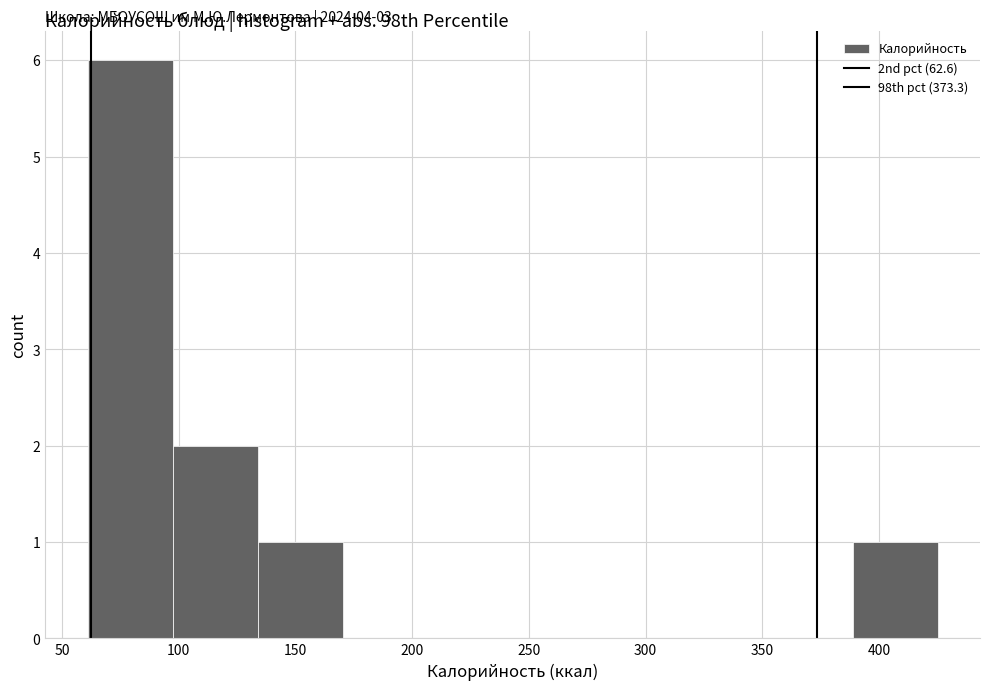

Over which range of the x-axis is the bar tallest?

60 to 95